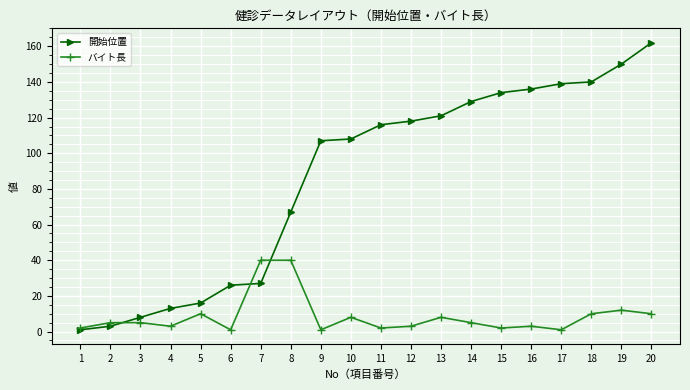

What is the maximum value shown in the chart?

162